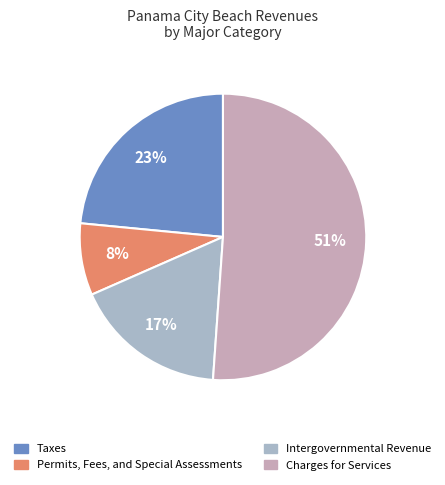

What percentage do Taxes and Permits, Fees, and Special Assessments together represent?

31.6%